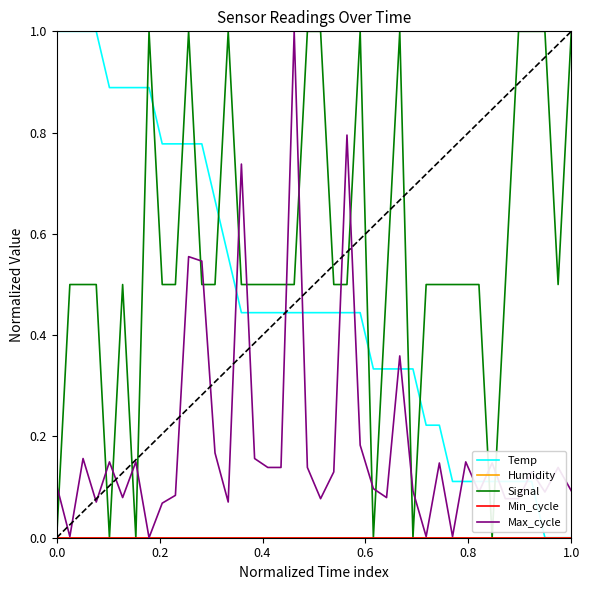

What is the value of the Signal point at the 33rd from the left?

0.5